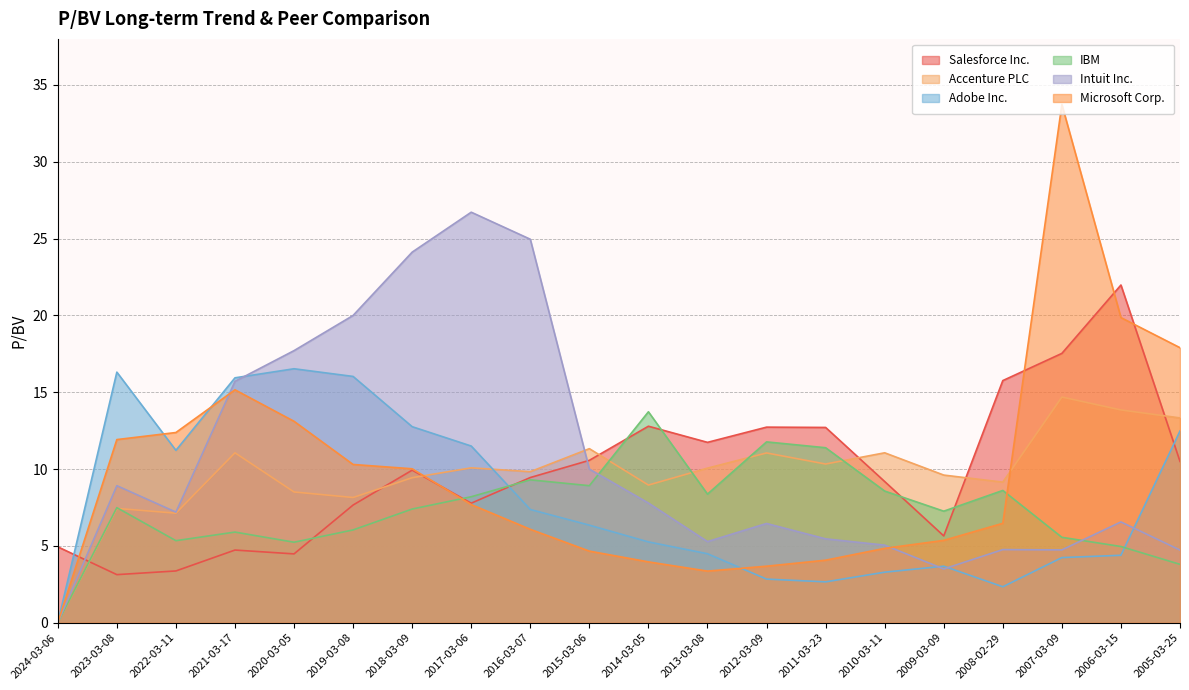

How many interior local peaks does the IBM series have?

6